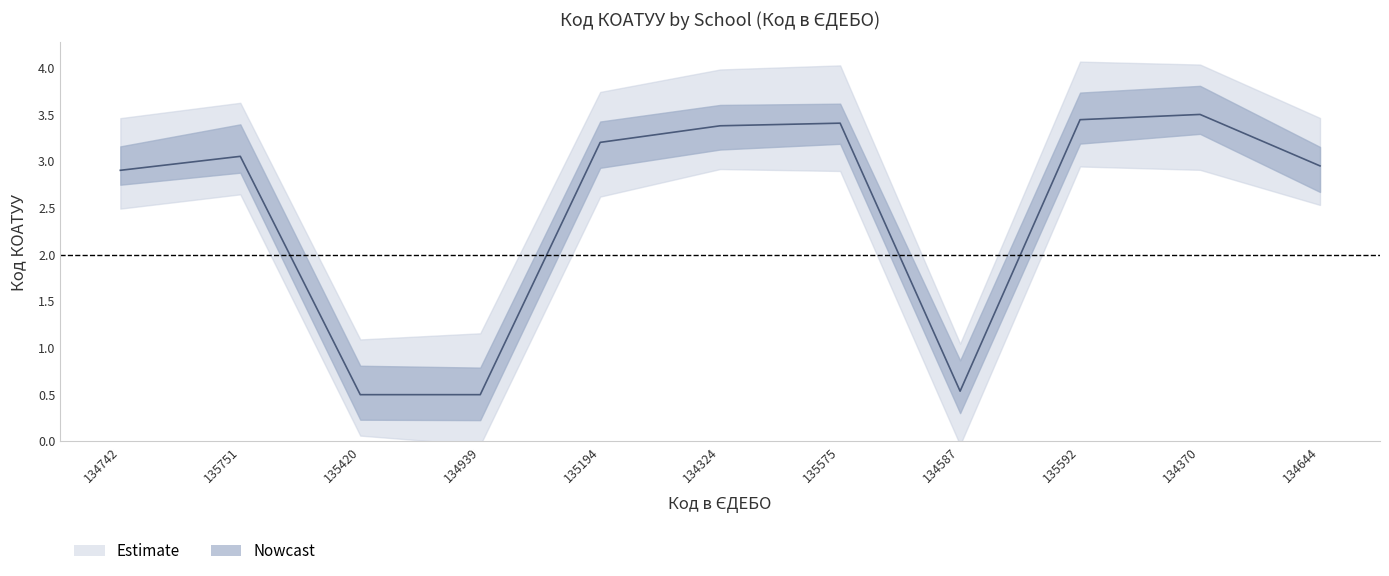

How many lines are shown in the chart?

1